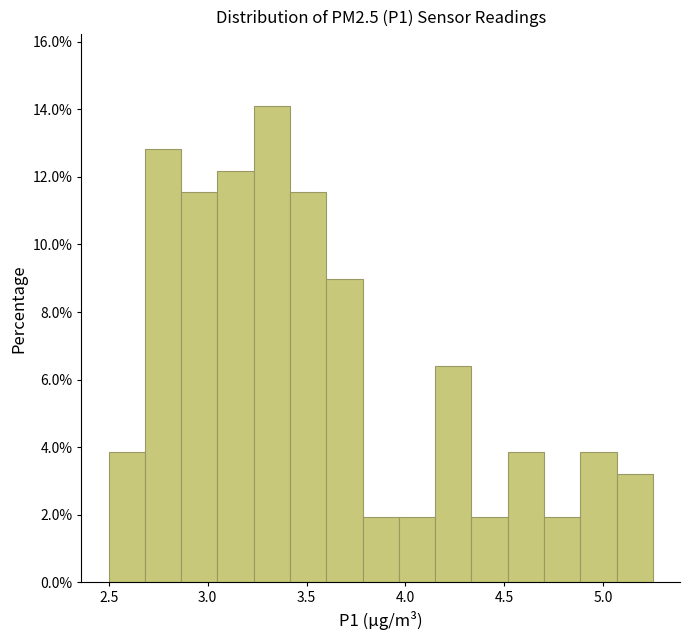

Read against the x-axis, roughly where is the centre of the tallest bar?

3.35